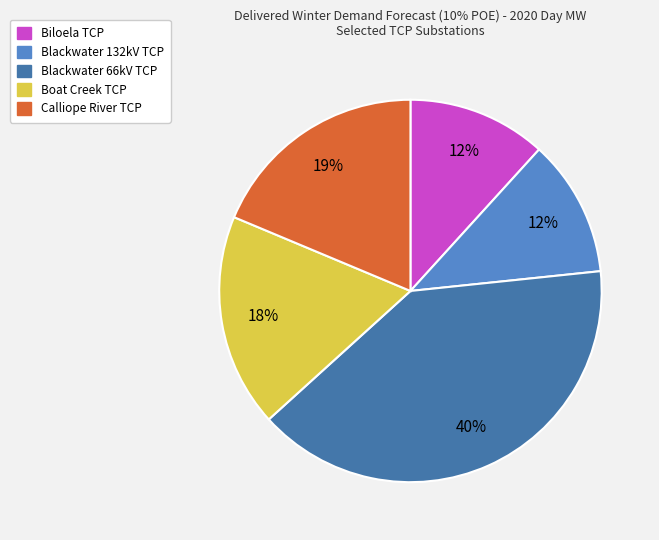

True or false: Biloela TCP accounts for 12% of the total.

True